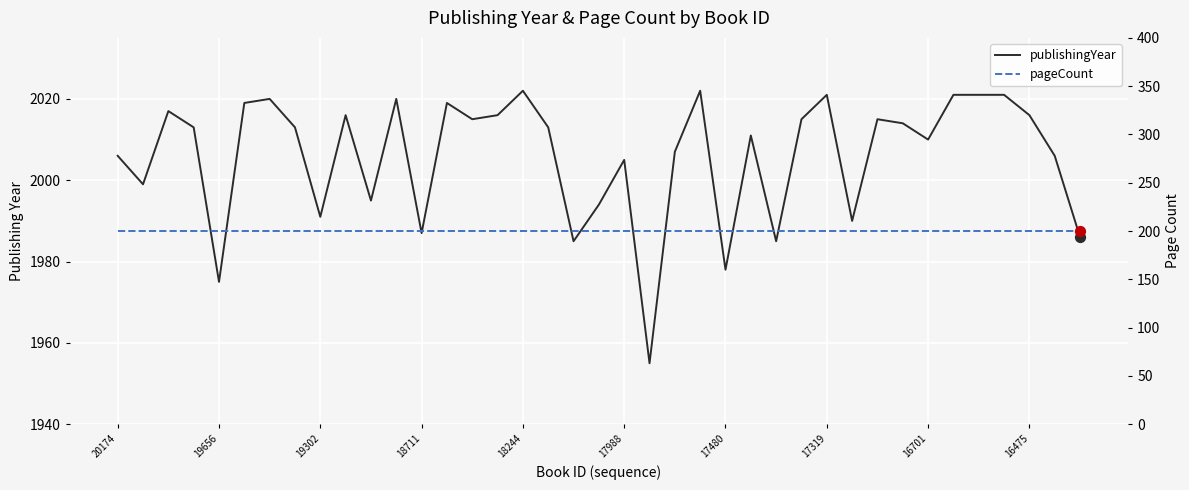

Which series contains the lowest Y value?

pageCount